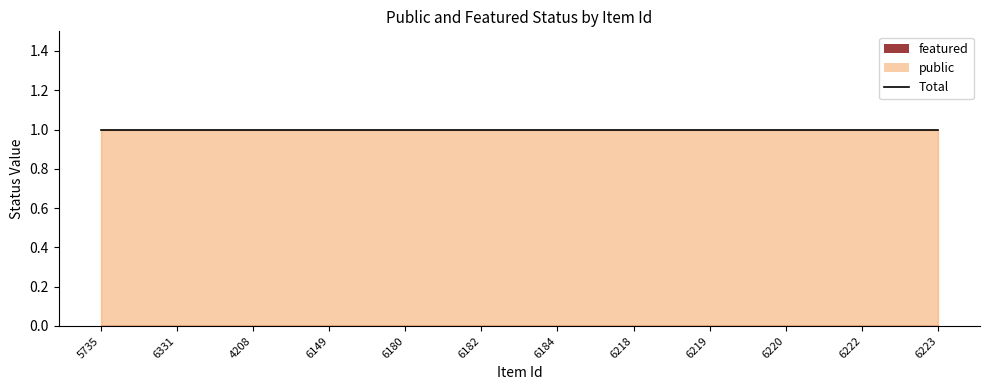

Which category has the lowest value across all series?

5735